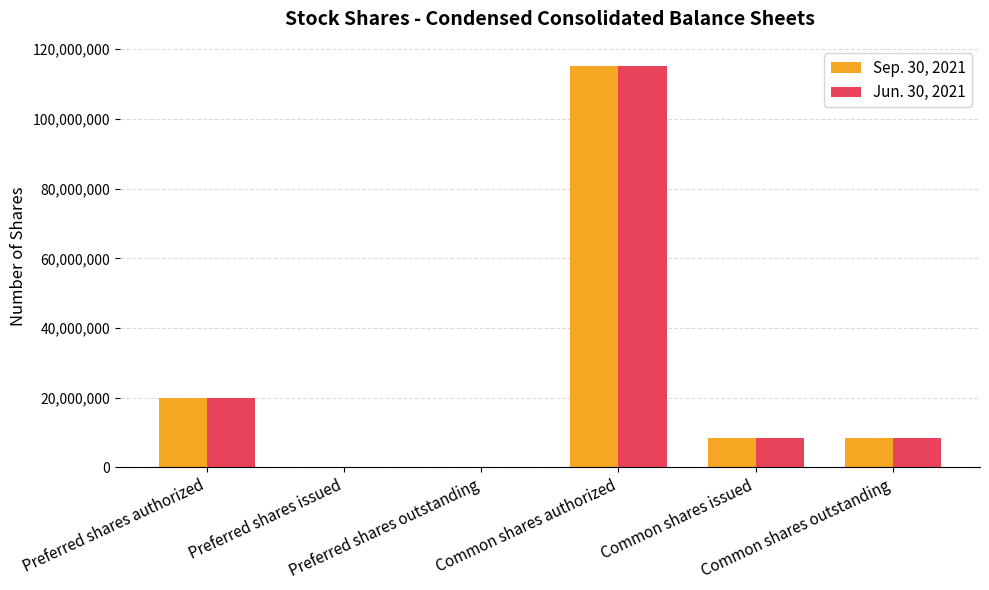

How many series are shown in this chart?

2